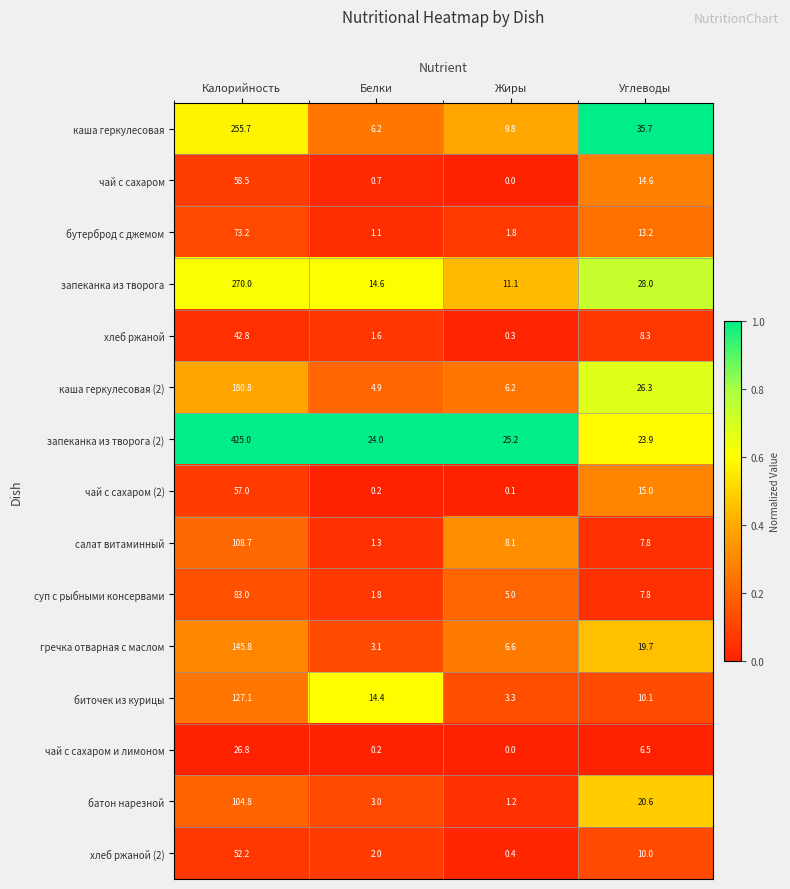

What is the maximum value shown in the chart?

425.0